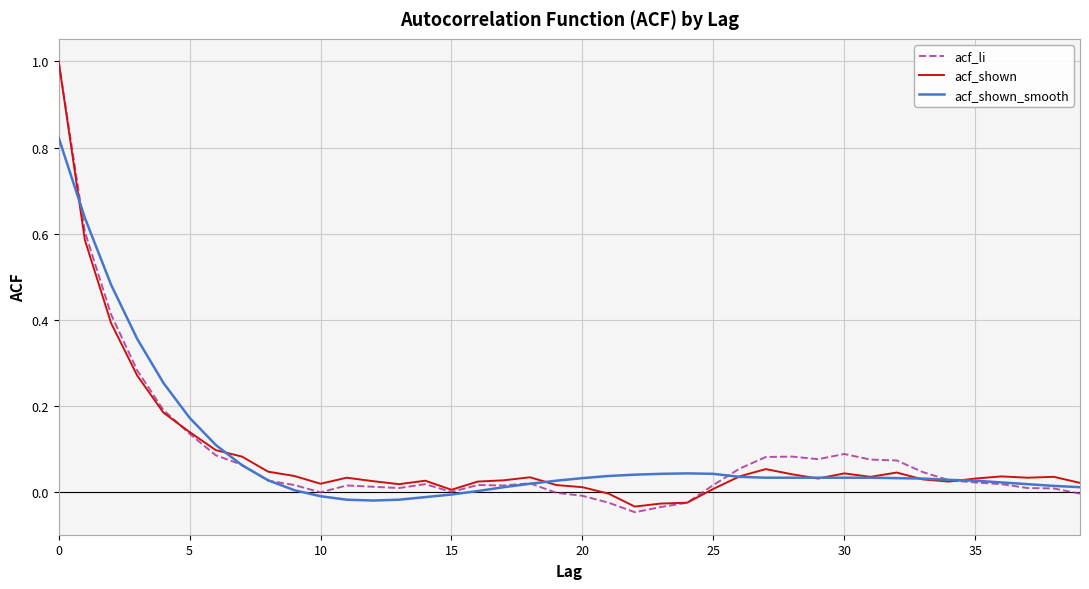

Which series has the largest range (max minus min)?

acf_li